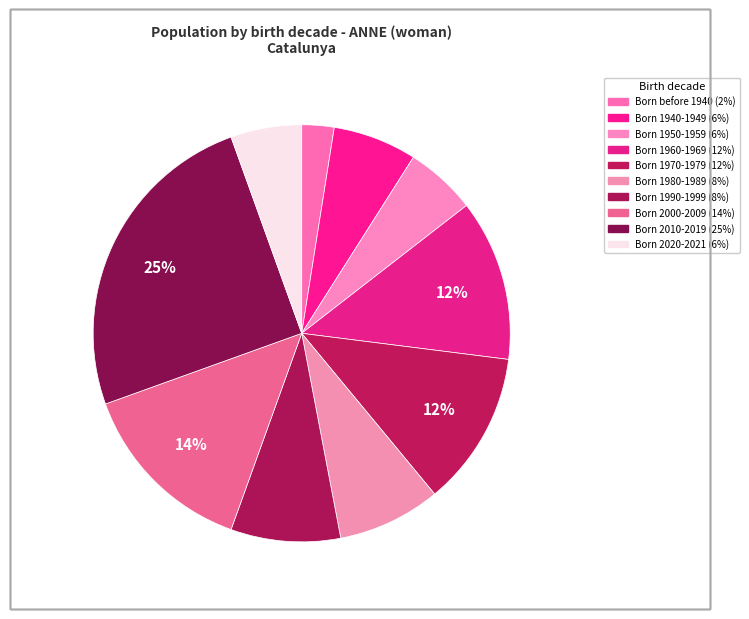

Is there a majority slice in this chart?

No